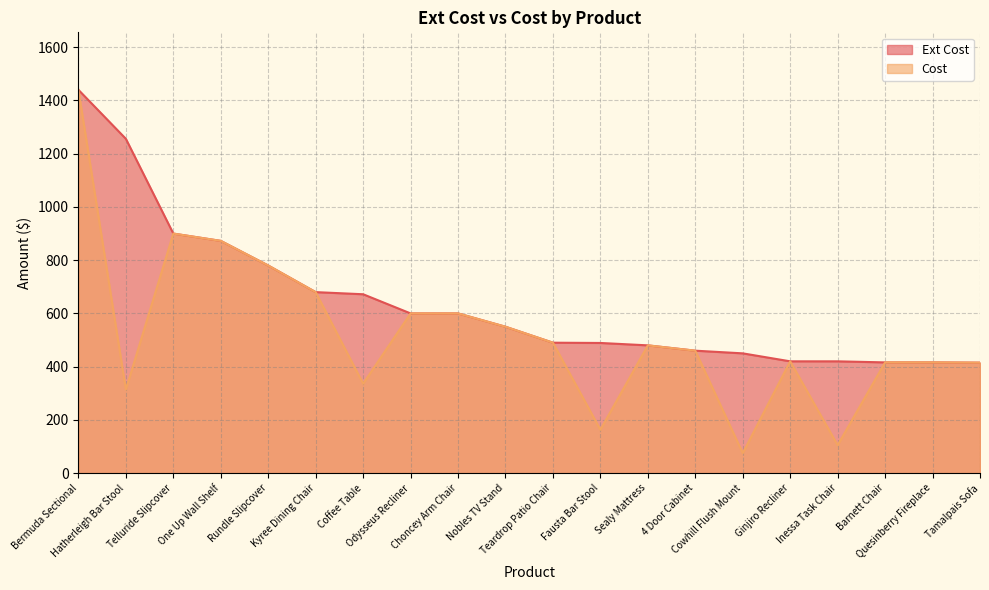

What position from the right is Sealy Mattress?

8